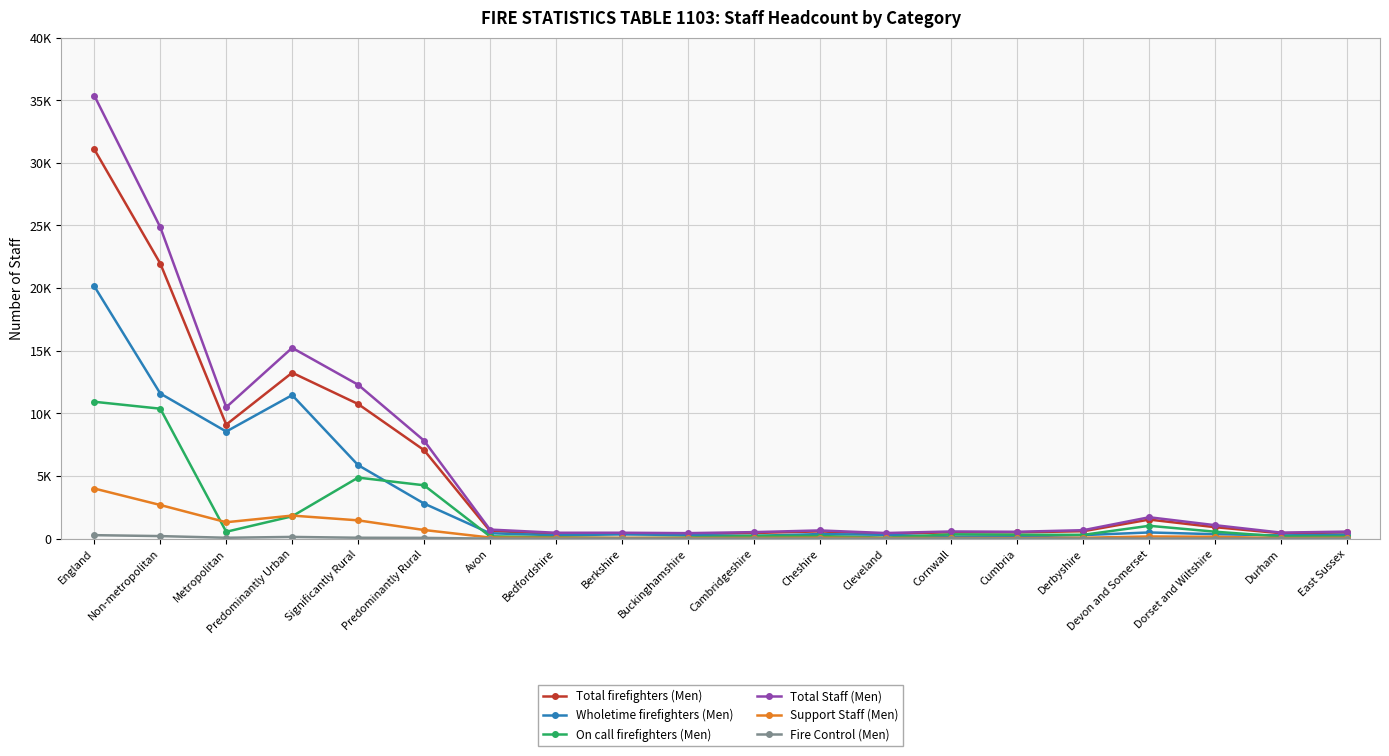

Reading left to right, what are all the values shown in this chart?

Total firefighters (Men): 31070	21965	9105	13248	10750	7072	625	394	390	386	454	582	391	512	506	595	1527	917	436	498
Wholetime firefighters (Men): 20141	11588	8553	11460	5873	2808	435	274	342	289	226	369	308	164	189	287	498	359	262	320
On call firefighters (Men): 10929	10377	552	1788	4877	4264	190	120	48	97	228	213	83	348	317	308	1029	558	174	178
Total Staff (Men): 35355	24861	10494	15234	12290	7831	728	473	475	443	524	659	452	578	552	679	1712	1077	485	568
Support Staff (Men): 4003	2689	1314	1845	1464	694	93	76	71	57	62	77	57	54	46	76	176	153	46	70
Fire Control (Men): 282	207	75	141	76	65	10	3	14	0	8	0	4	12	0	8	9	7	3	0